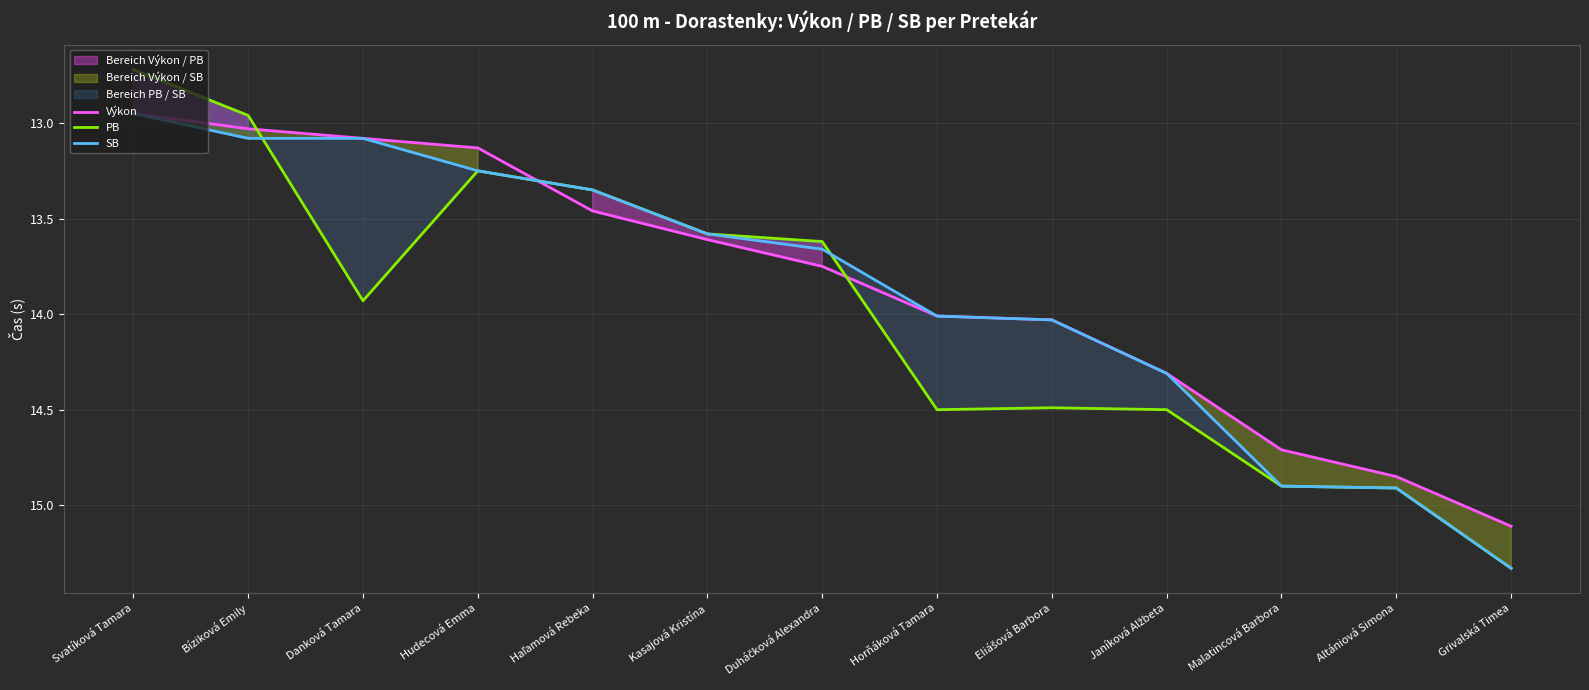

What is the total value across all series at Haľamová Rebeka?

40.2